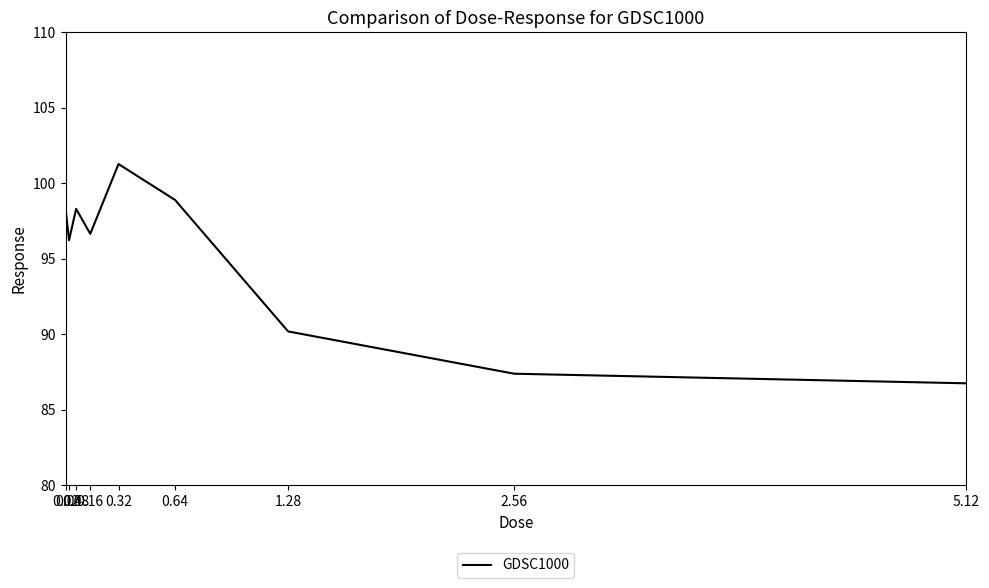

What is the smallest value displayed?

86.8